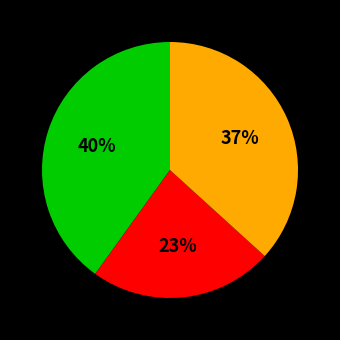

Is there a majority slice in this chart?

No